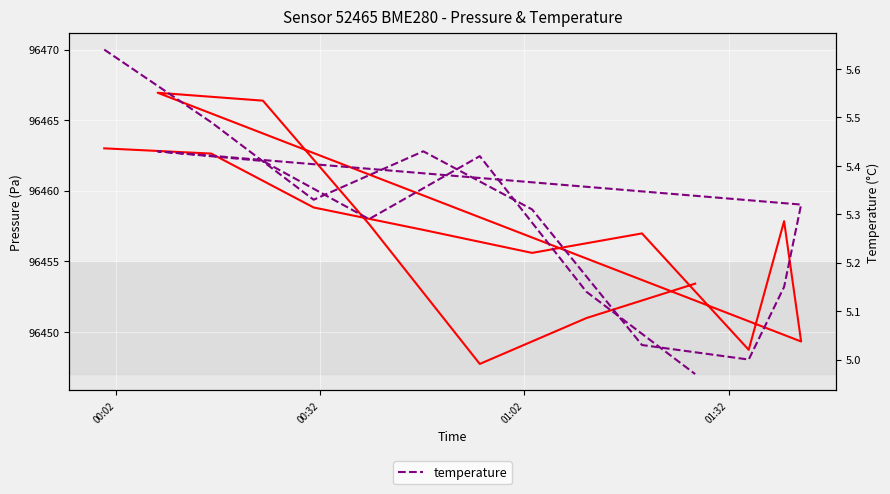

What is the sum of all temperature values?

79.4